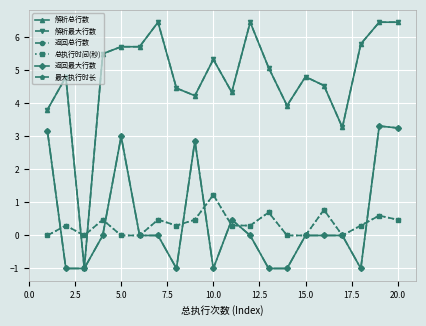

Does the chart have visible grid lines?

Yes